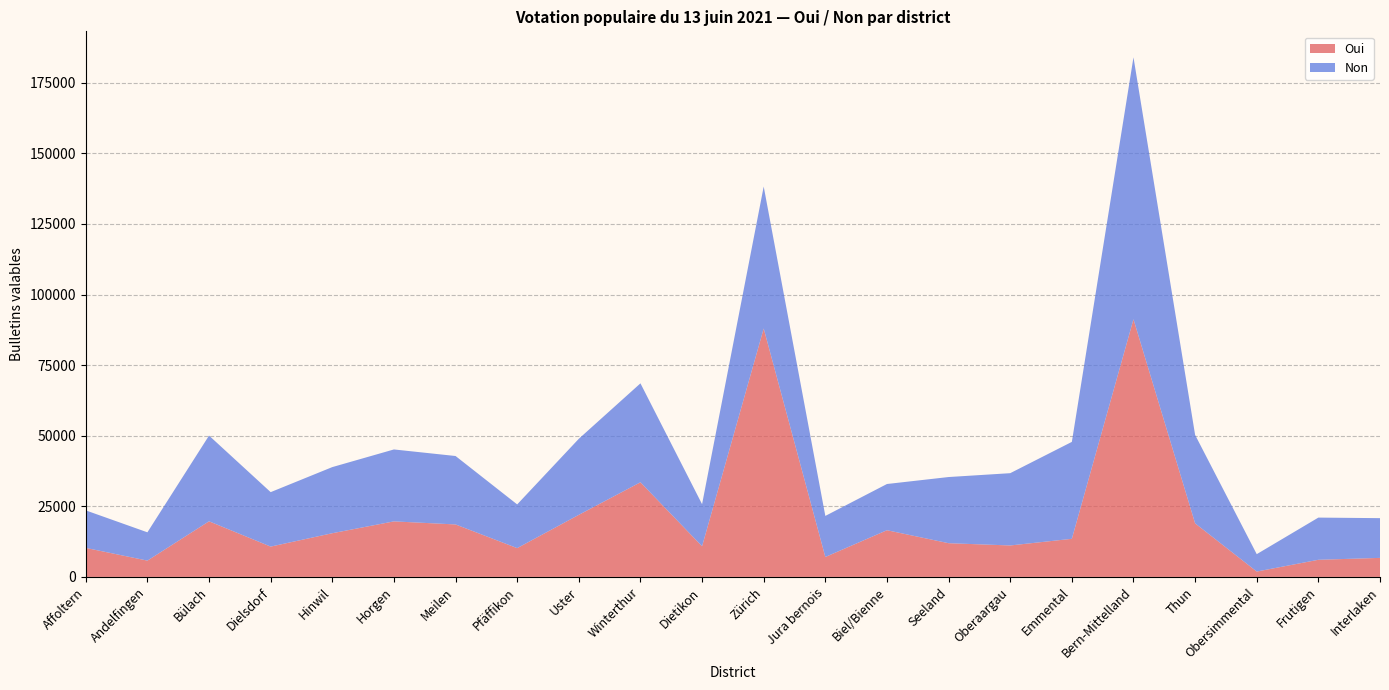

Reading left to right, transcribe all the data shown in this chart.

Oui: 10274	5773	19694	10737	15475	19667	18580	10196	21984	33514	10856	87967	7060	16536	11941	11139	13497	91249	18970	1902	6067	6741
Non: 13284	10021	30354	19285	23414	25472	24236	15479	26932	35035	14899	50274	14541	16367	23430	25596	34320	92751	31319	6157	14940	14070